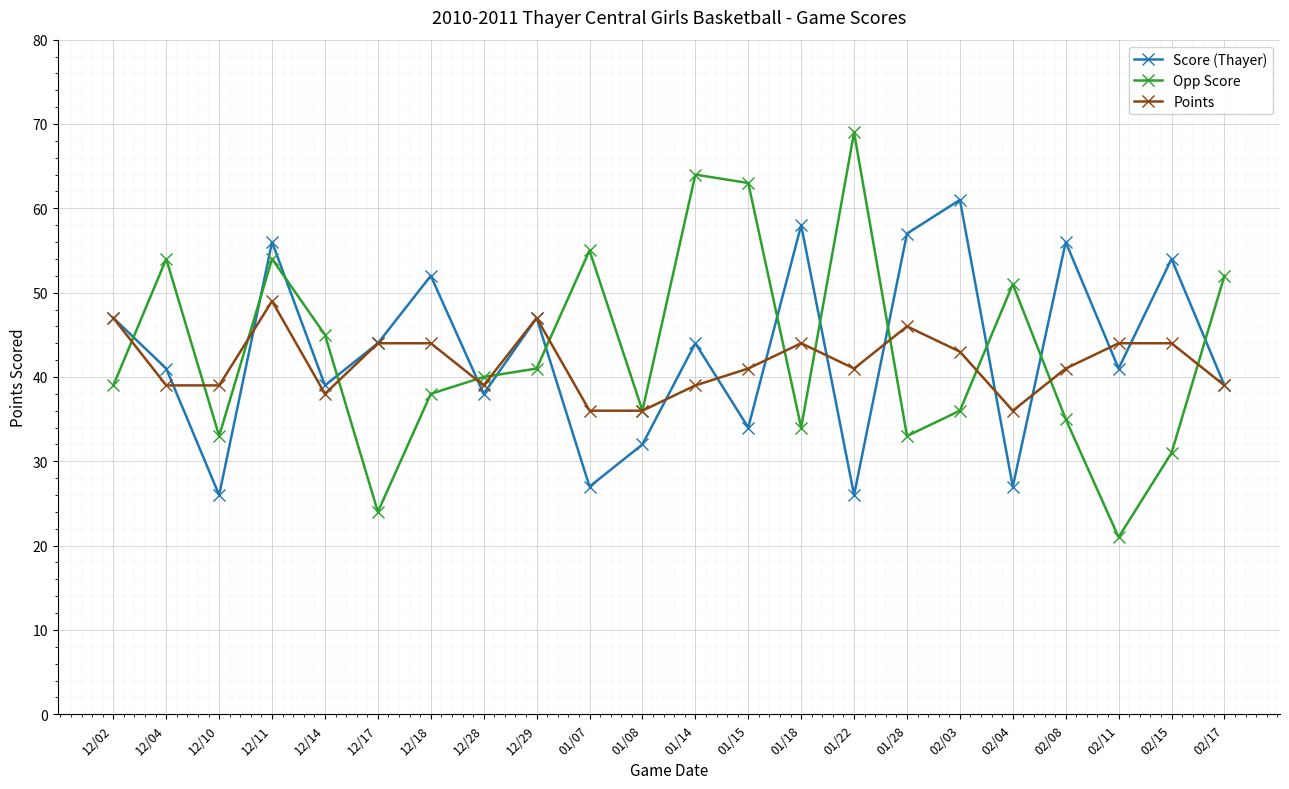

What is the highest value of the Points series?

49